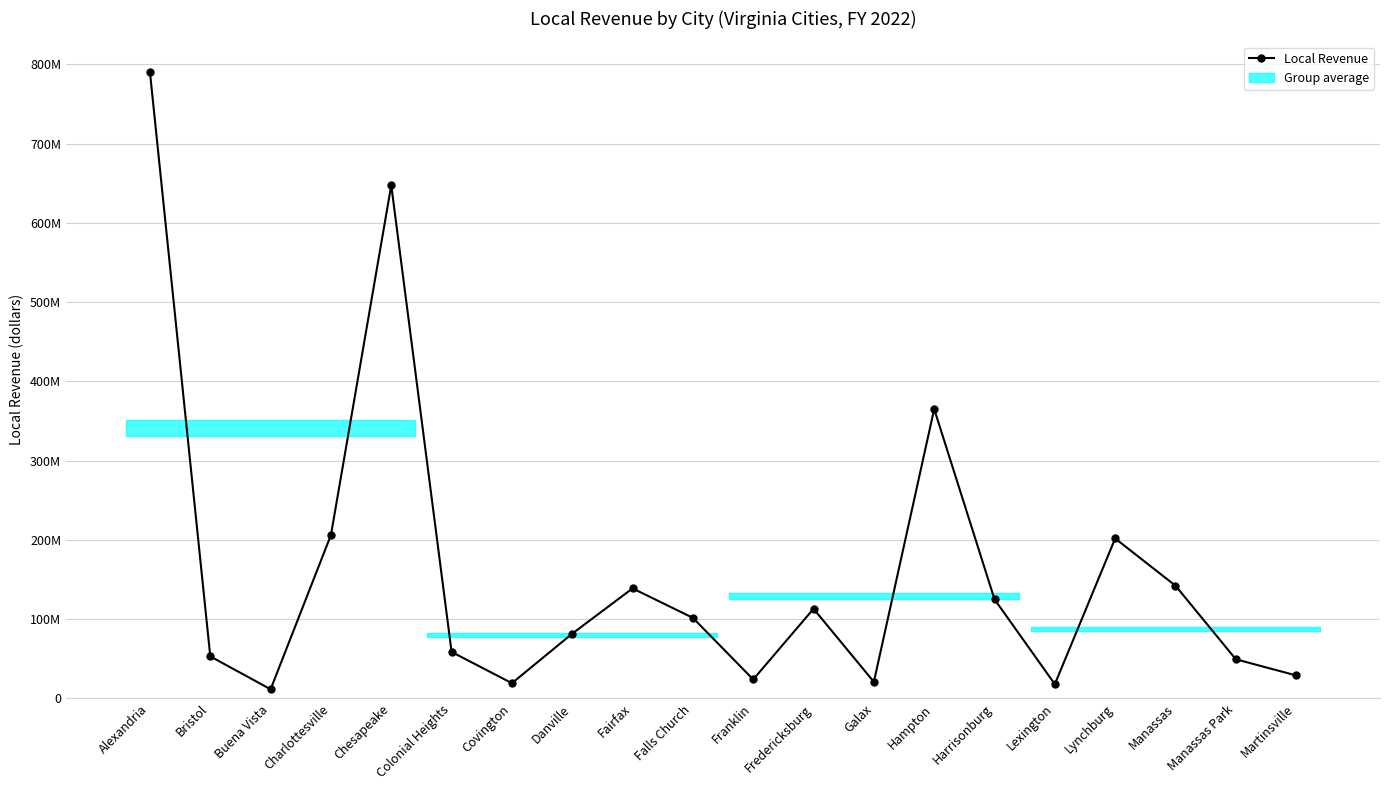

Reading right to left, transcribe all the data shown in this chart.

Martinsville=28987365	Manassas Park=49398877	Manassas=142213866	Lynchburg=201862244	Lexington=17930182	Harrisonburg=125059239	Hampton=365214496	Galax=20834485	Fredericksburg=113116989	Franklin=23922667	Falls Church=101666636	Fairfax=138856585	Danville=81719223	Covington=19210917	Colonial Heights=58658723	Chesapeake=647562292	Charlottesville=206143602	Buena Vista=11538075	Bristol=53035026	Alexandria=790250607